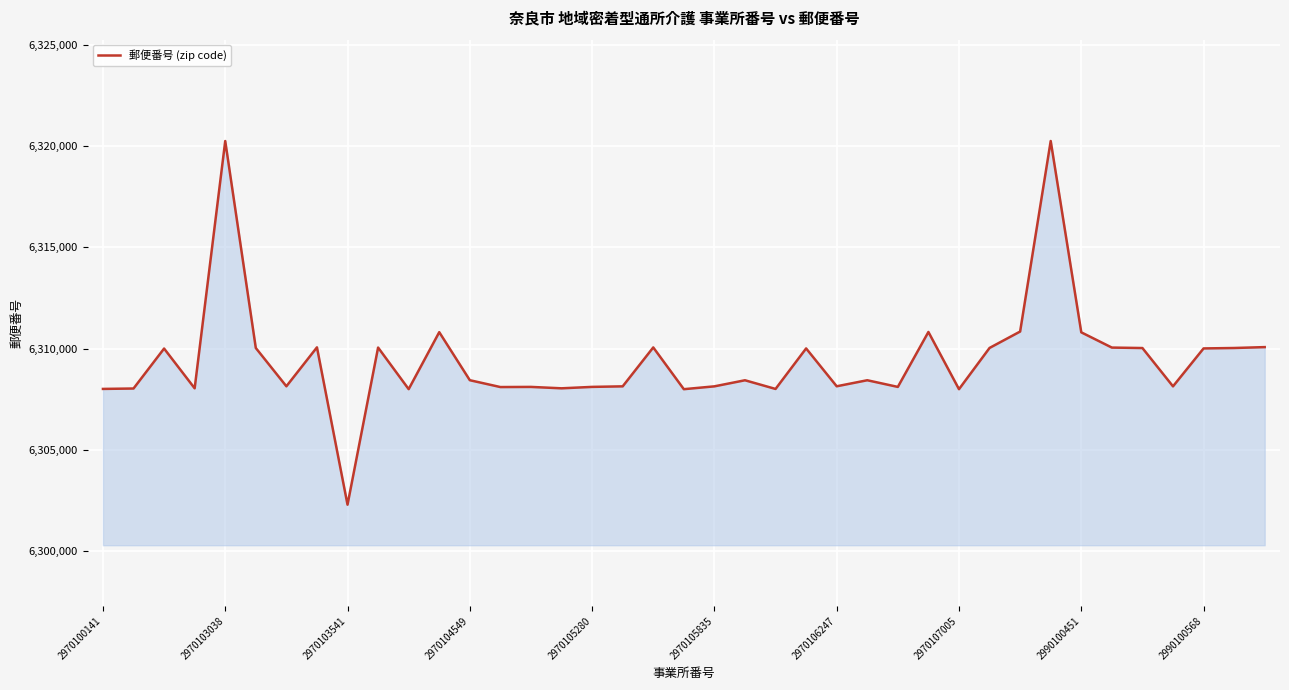

Is this an area chart (filled region under the line)?

Yes